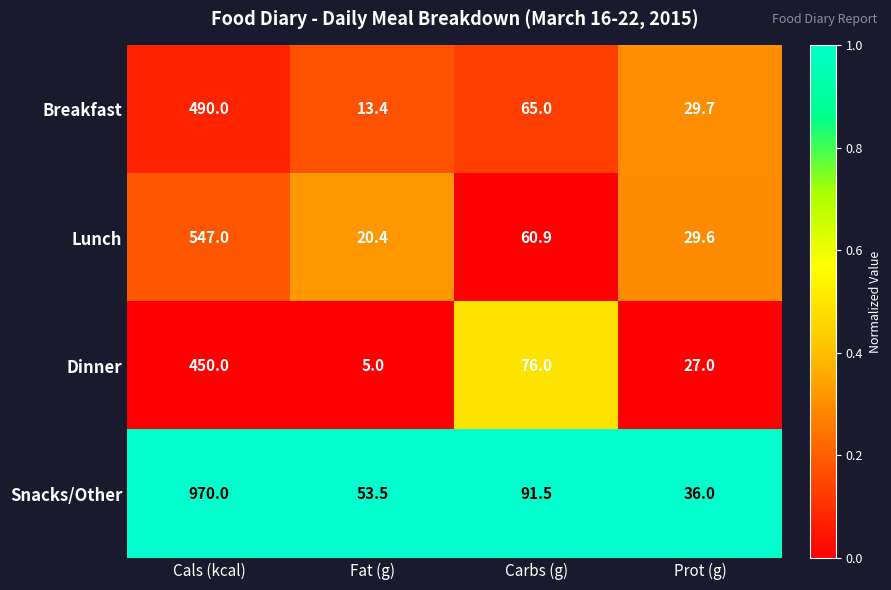

Is the value of Snacks/Other at Prot (g) greater than the value of Dinner at Cals (kcal)?

No